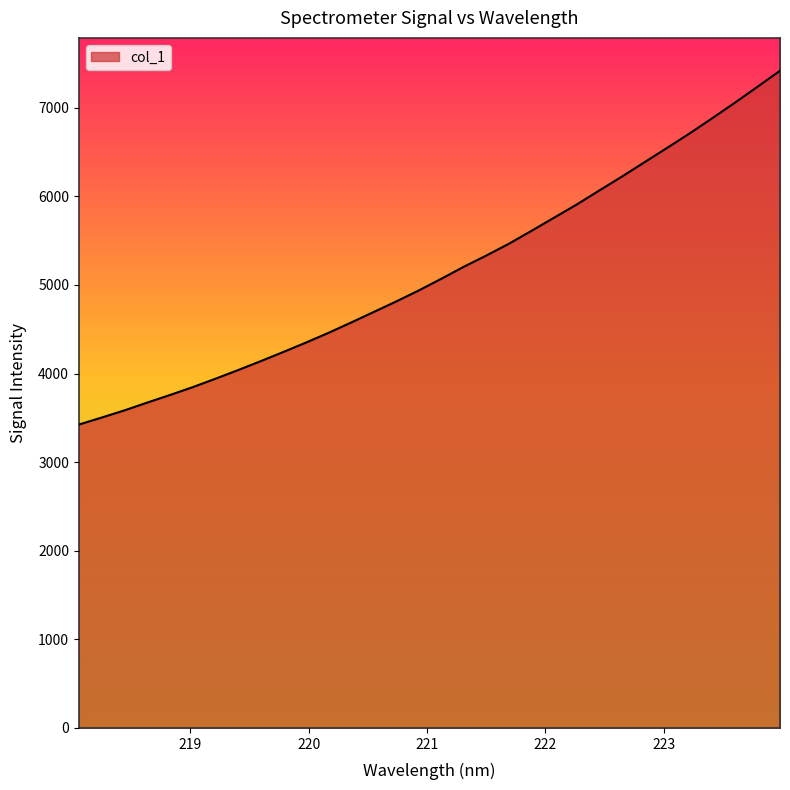

What is the average value?

5150.3